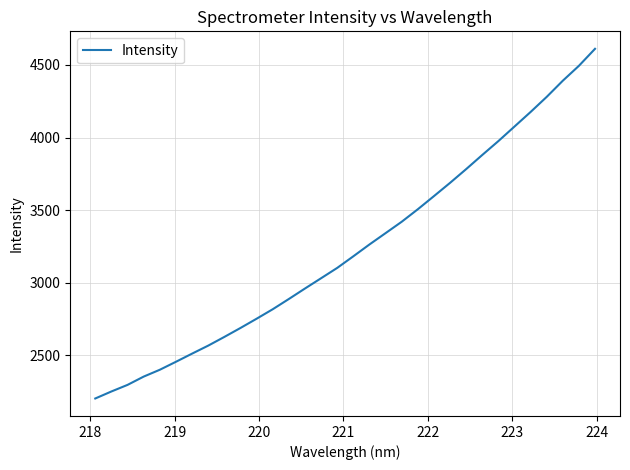

What is the maximum value shown in the chart?

4610.9